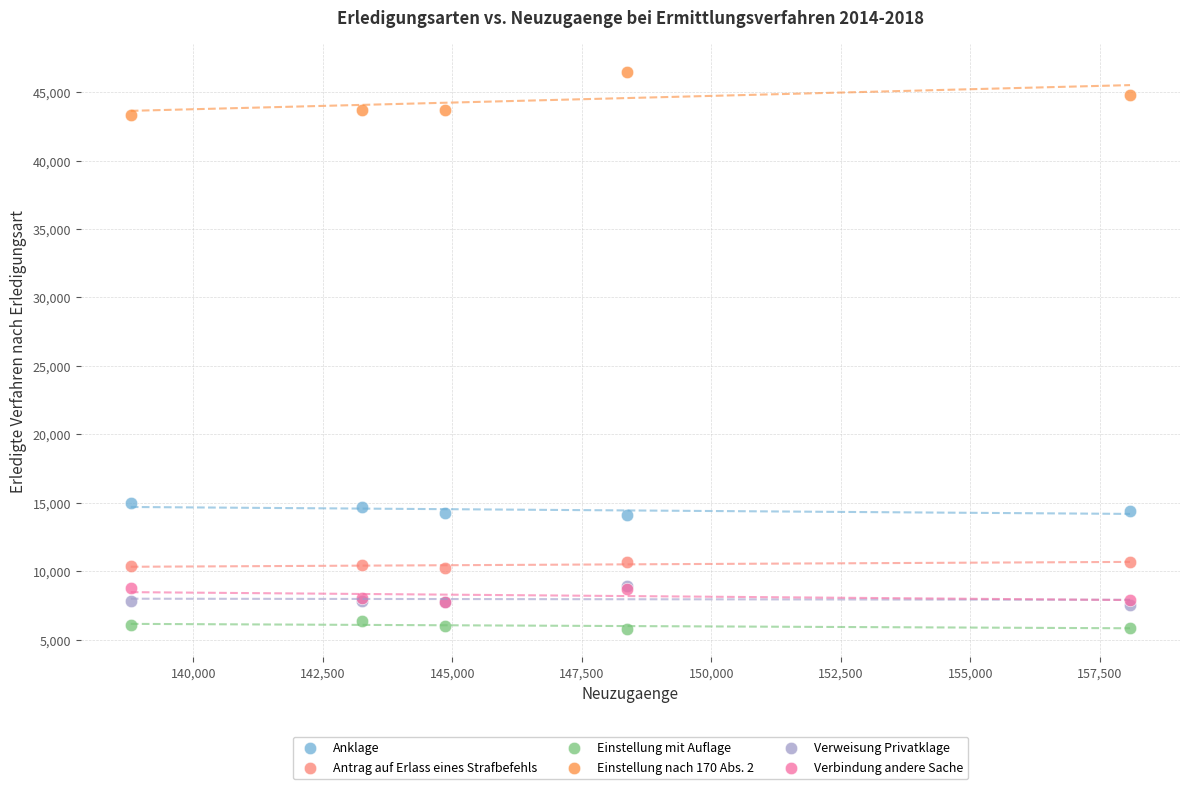

Which series contains the lowest Y value?

Einstellung mit Auflage